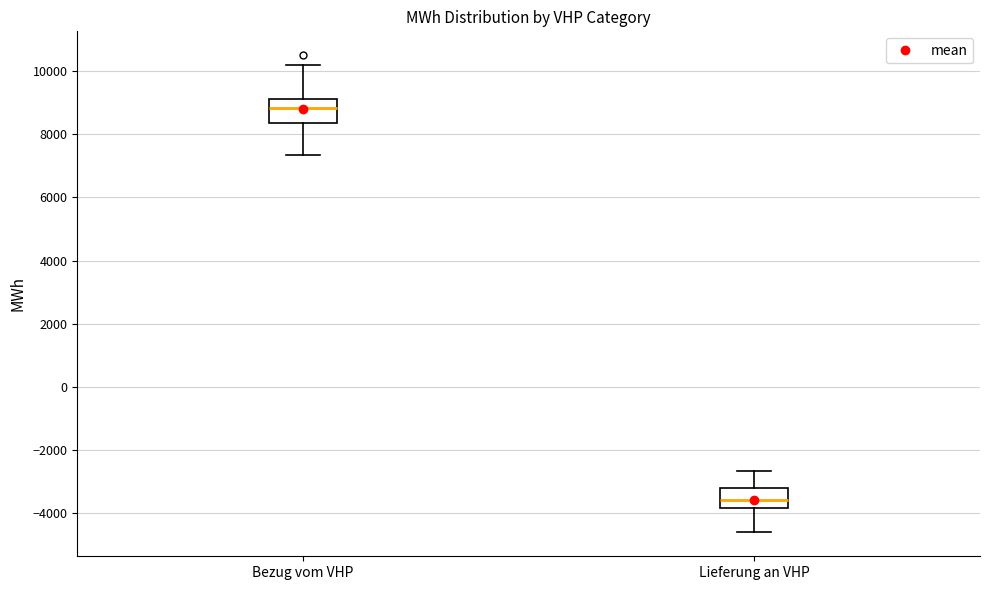

Reading left to right, read every box against the y-axis: the position of its median line, the range the box covers, and the ends of its whiskers. The values are not printed on the chart, so give them approximately, as read against the axis.

Bezug vom VHP: median 8800, box 8400 to 9200, whiskers 7400 to 10200
Lieferung an VHP: median -3600, box -3800 to -3200, whiskers -4600 to -2600